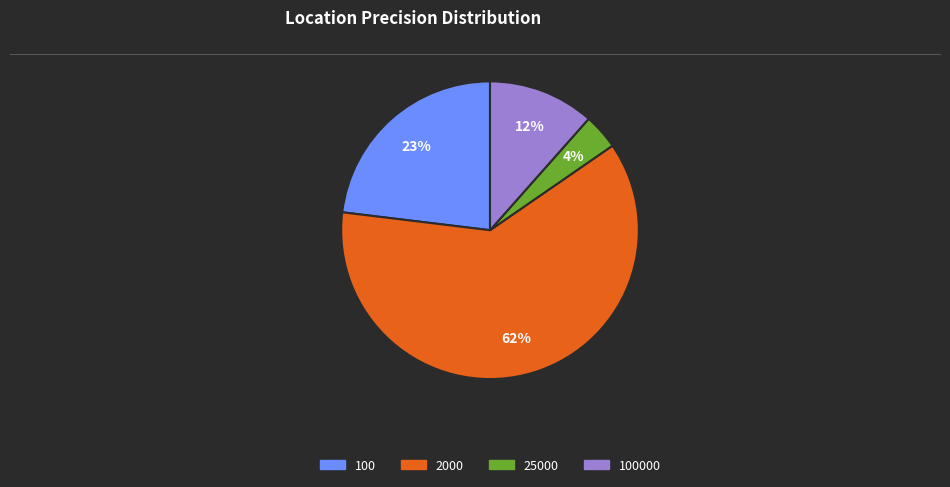

To the nearest percent, what is the average slice percentage?

25%